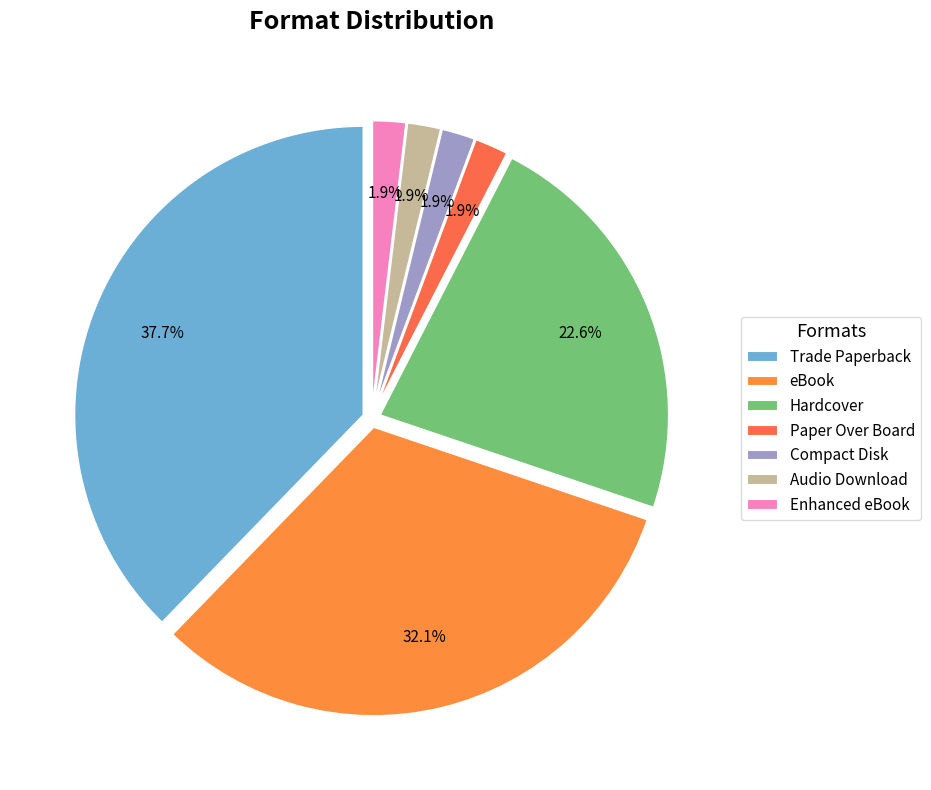

What percentage is the Trade Paperback slice, to the nearest percent?

38%